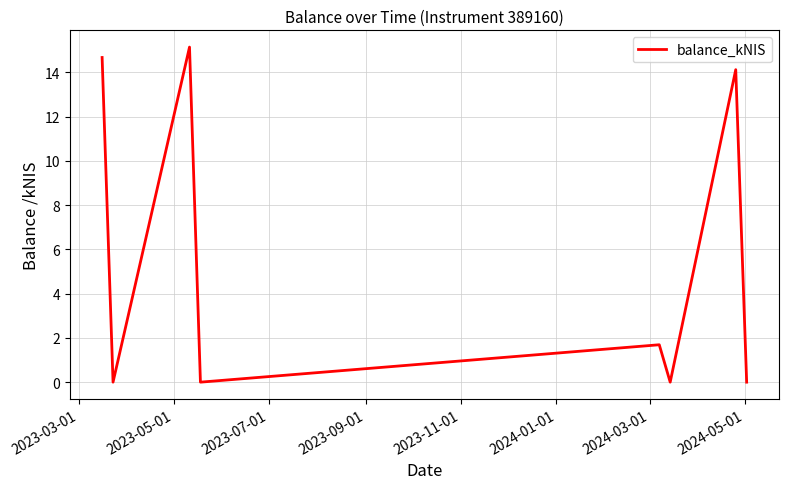

Reading left to right, extract all data points from this chart.

14.7	0.0	15.1	0.0	1.7	0.0	14.1	0.0